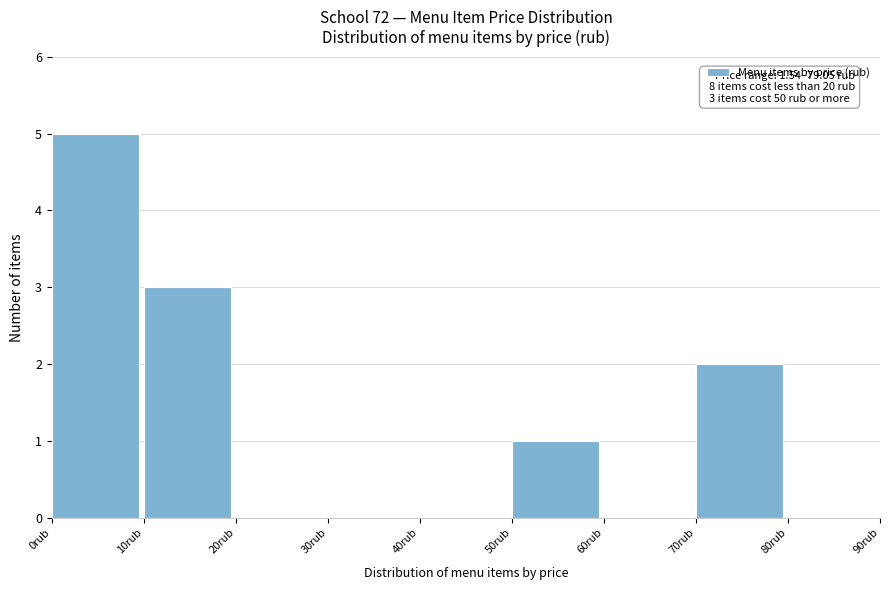

Which range on the x-axis has the tallest bar?

0 to 10